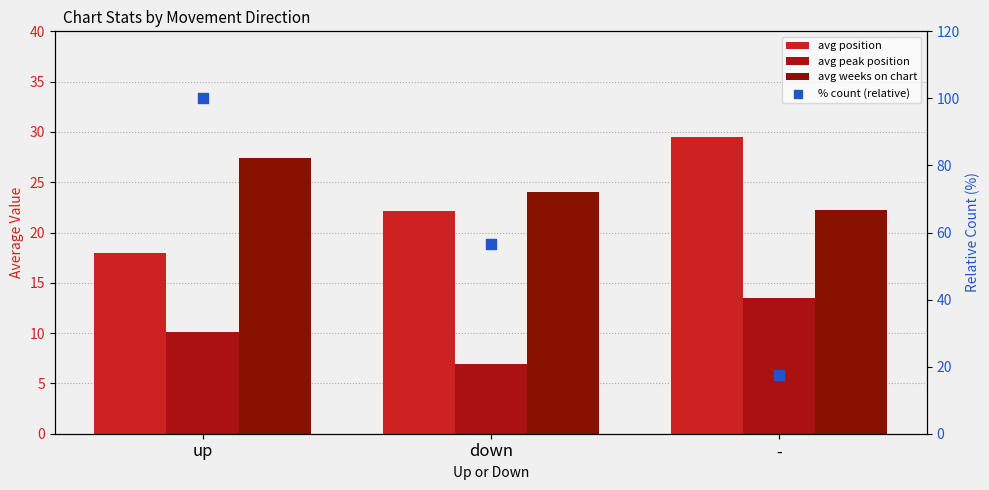

Which series has the largest Y range (max minus min)?

% count (relative)